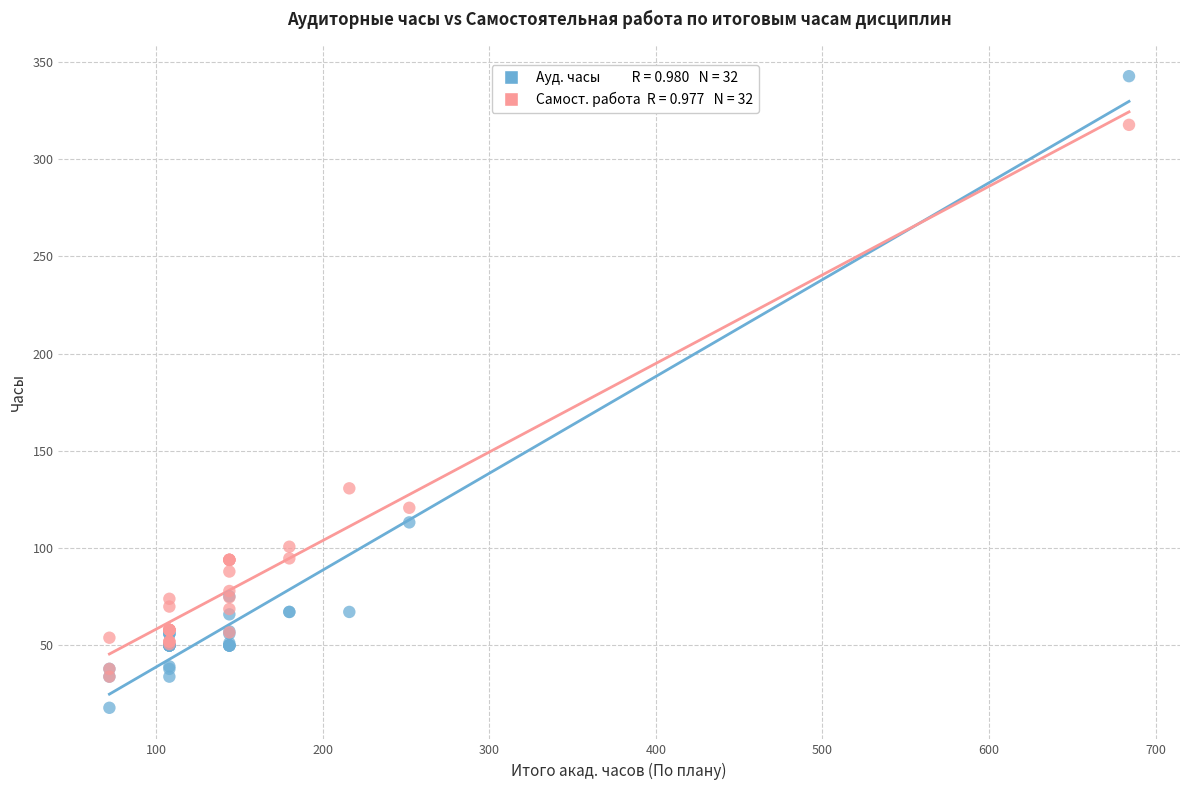

Across all series, what Y value is closest to 180?

130.8